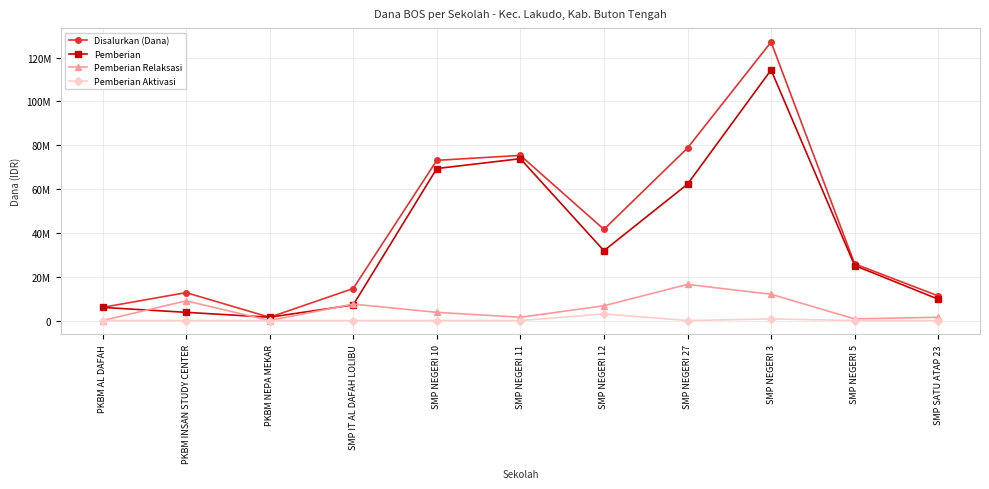

True or false: Pemberian and Pemberian Aktivasi intersect in this chart.

False